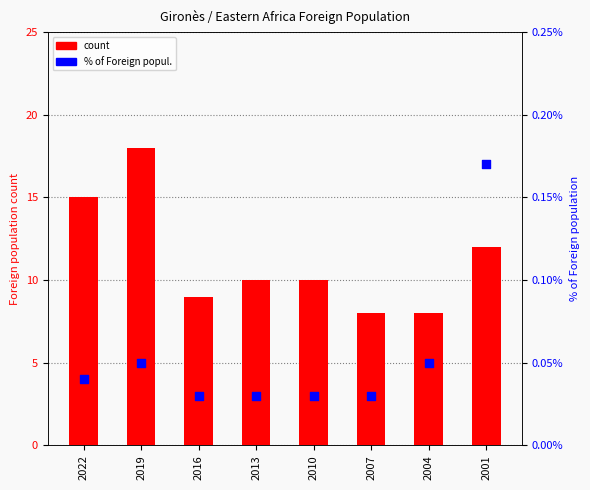

Which series contains the lowest Y value?

% of Foreign popul.